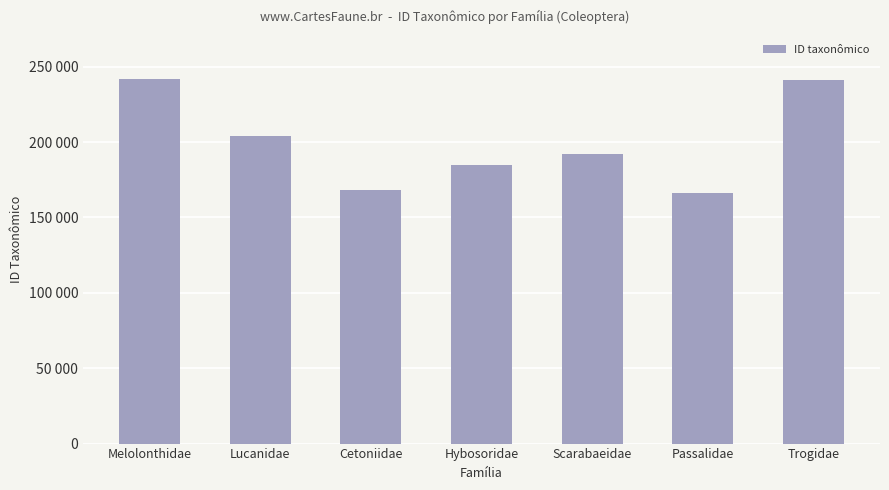

Reading right to left, extract all data points from this chart.

Trogidae=241252	Passalidae=166241	Scarabaeidae=192208	Hybosoridae=184675	Cetoniidae=168053	Lucanidae=204094	Melolonthidae=241991